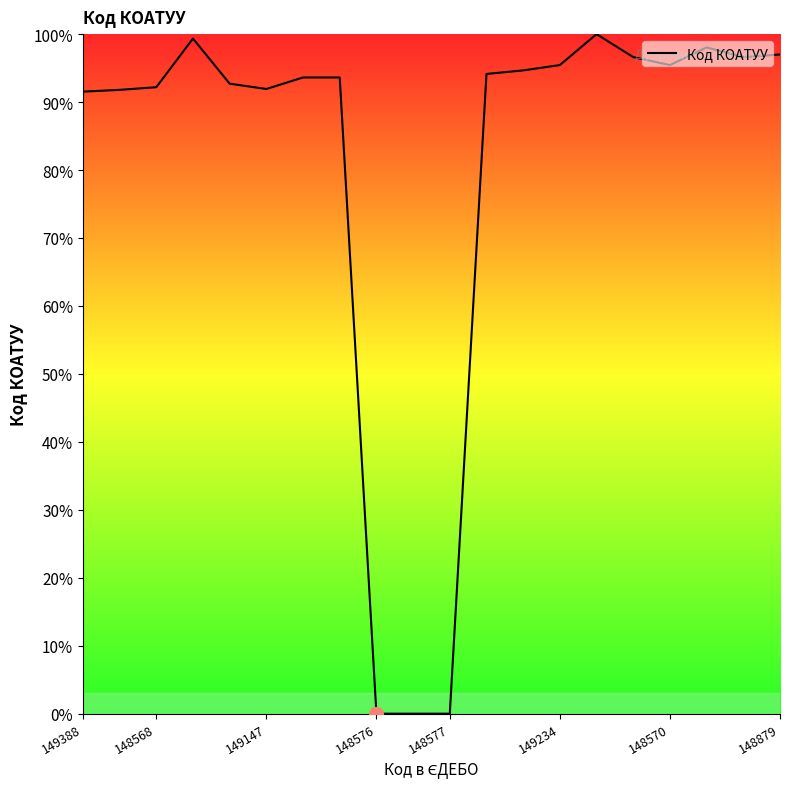

What is the difference between the maximum and minimum values?

100.0